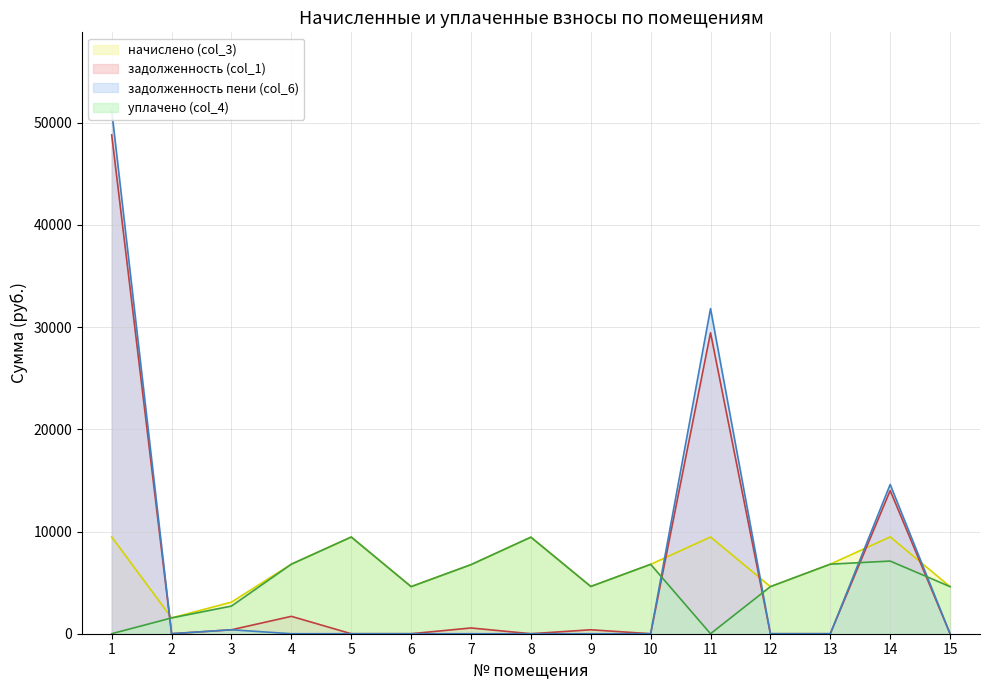

Reading left to right, extract all data points from this chart.

начислено (col_3): 1=9461.8	2=1546.2	3=3092.5	4=6804.5	5=9461.8	6=4608.0	7=6758.4	8=9446.4	9=4623.4	10=6789.1	11=9461.8	12=4608.0	13=6804.5	14=9477.1	15=4608.0
задолженность (col_1): 1=48801.0	2=0.0	3=386.6	4=1701.1	5=0.0	6=0.0	7=563.2	8=0.0	9=385.3	10=0.0	11=29444.8	12=0.0	13=0.0	14=14011.4	15=0.0
задолженность пени (col_6): 1=51166.5	2=0.0	3=386.6	4=0.0	5=0.0	6=0.0	7=0.0	8=0.0	9=0.0	10=0.0	11=31810.2	12=0.0	13=0.0	14=14603.7	15=0.0
уплачено (col_4): 1=0.0	2=1546.2	3=2705.9	4=6804.5	5=9461.8	6=4608.0	7=6758.4	8=9446.4	9=4623.4	10=6789.1	11=0.0	12=4608.0	13=6804.5	14=7107.8	15=4608.0